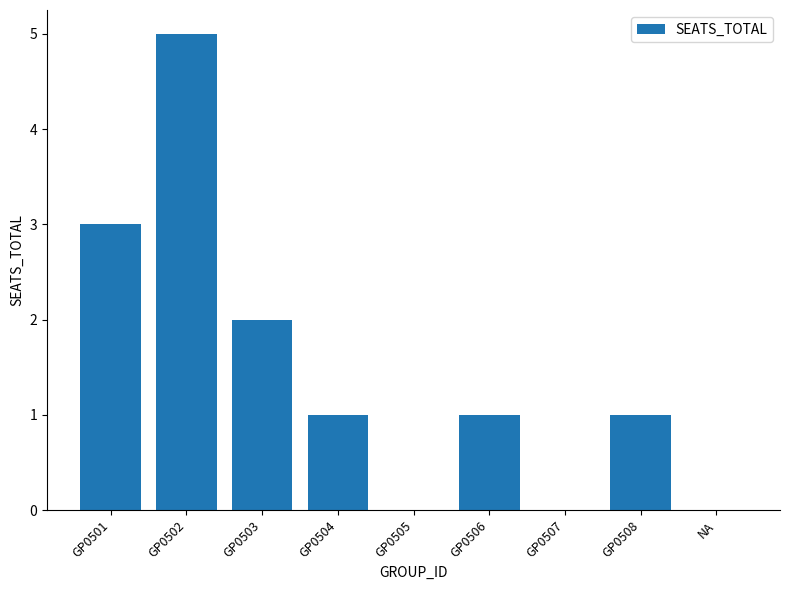

What is the greatest value displayed?

5